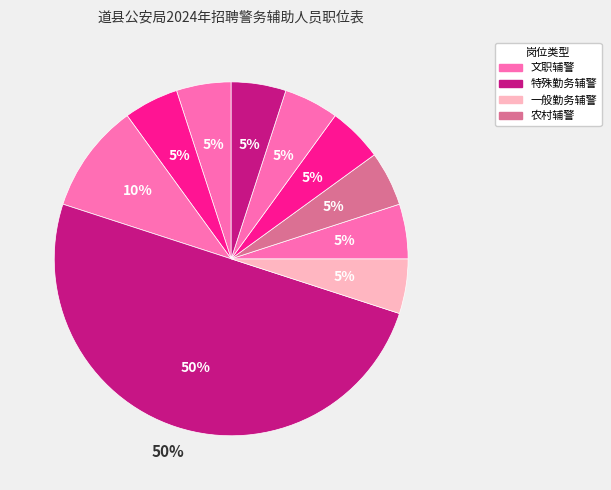

How many slices are in this pie chart?

10